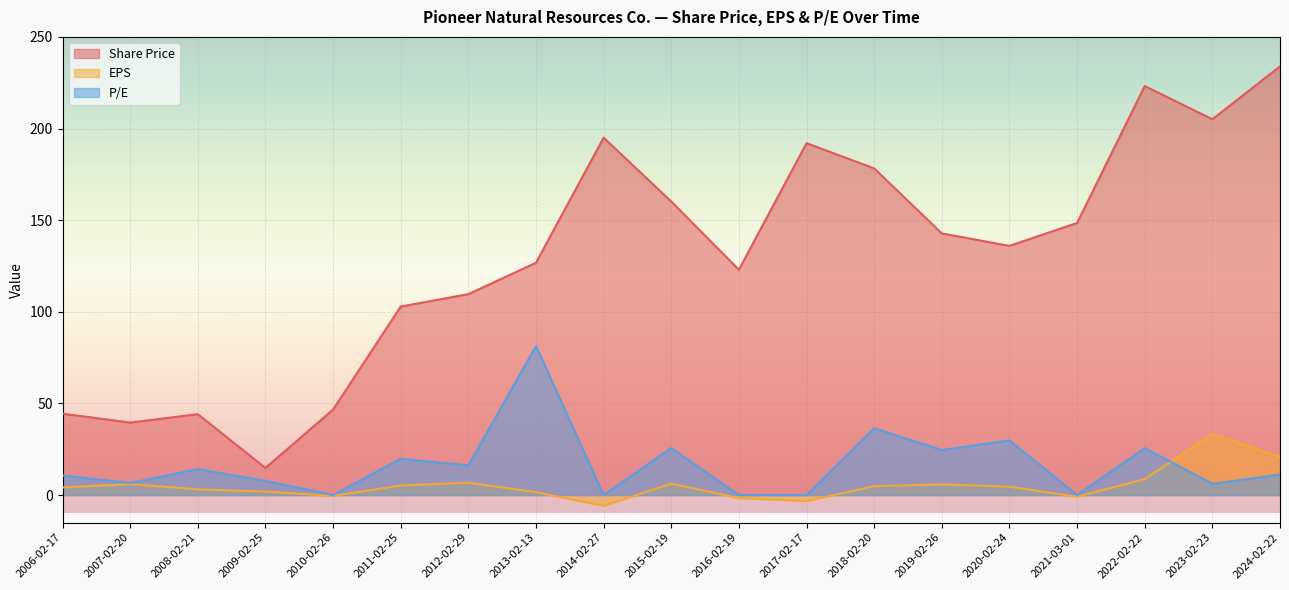

In Share Price, how many points are higher than both neighbors (excluding endpoints)?

4